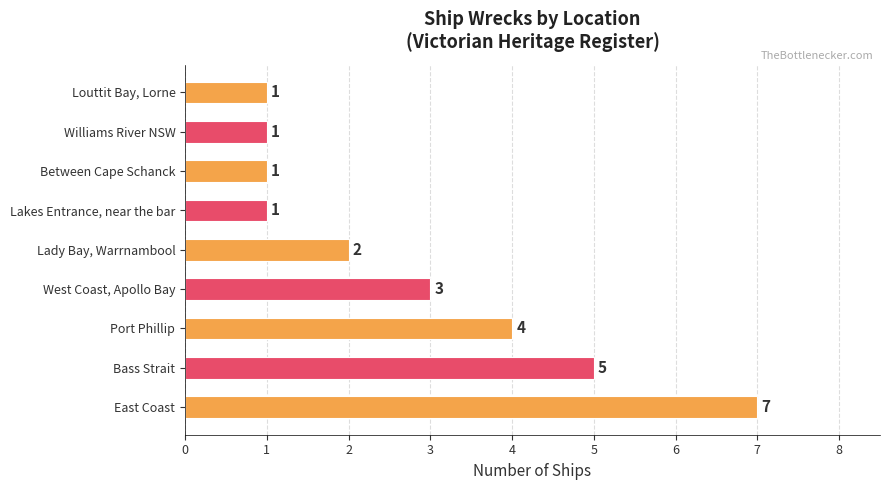

What is the greatest value displayed?

7